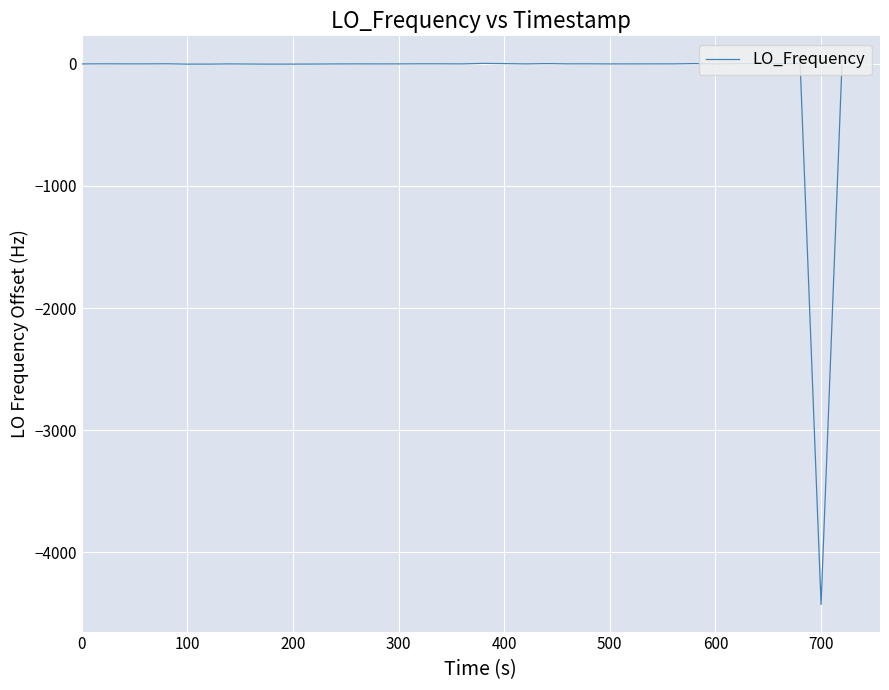

What is the minimum value shown in the chart?

-4429.0